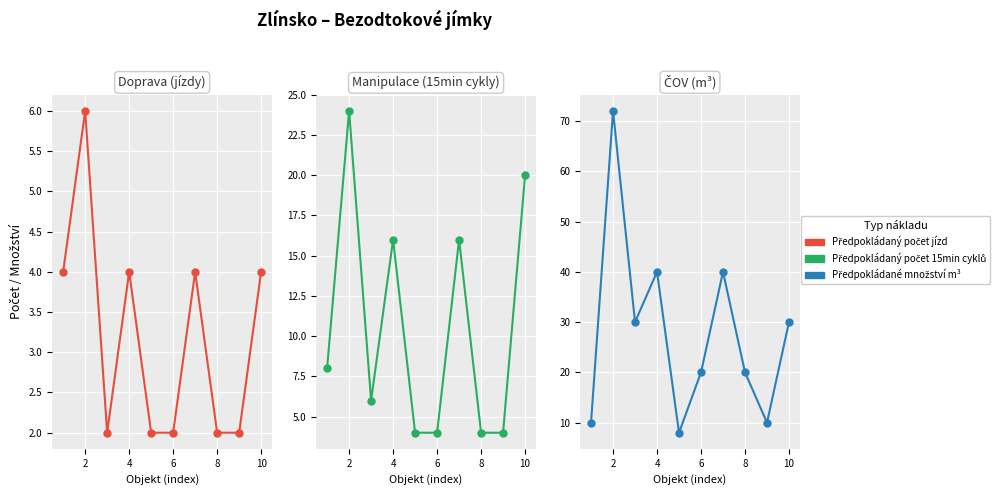

How many categories are shown in the chart?

10